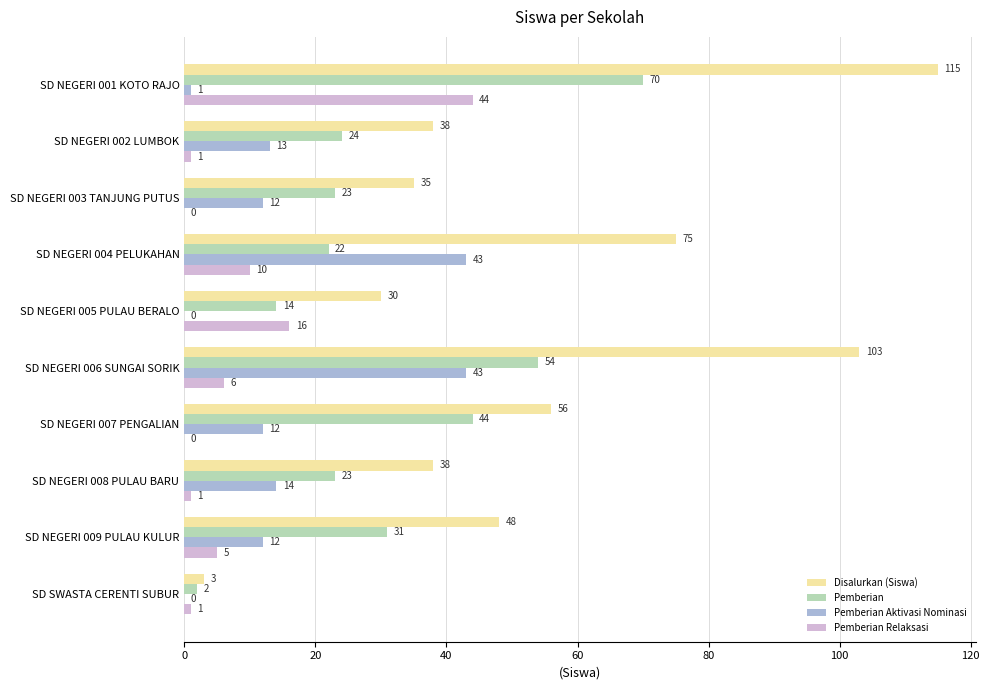

Which series changed the most between SD NEGERI 005 PULAU BERALO and SD NEGERI 008 PULAU BARU?

Pemberian Relaksasi